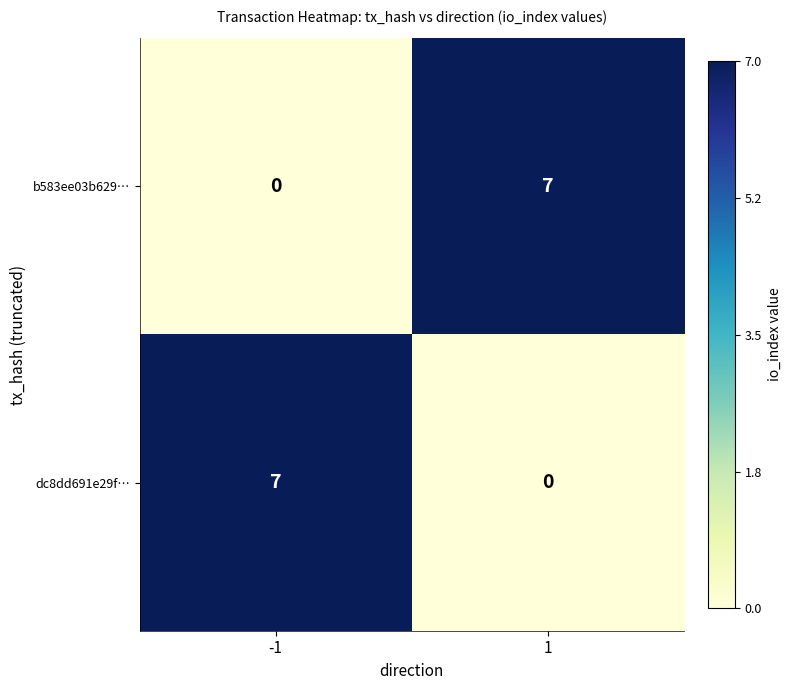

What is the total value across all series at -1?

7